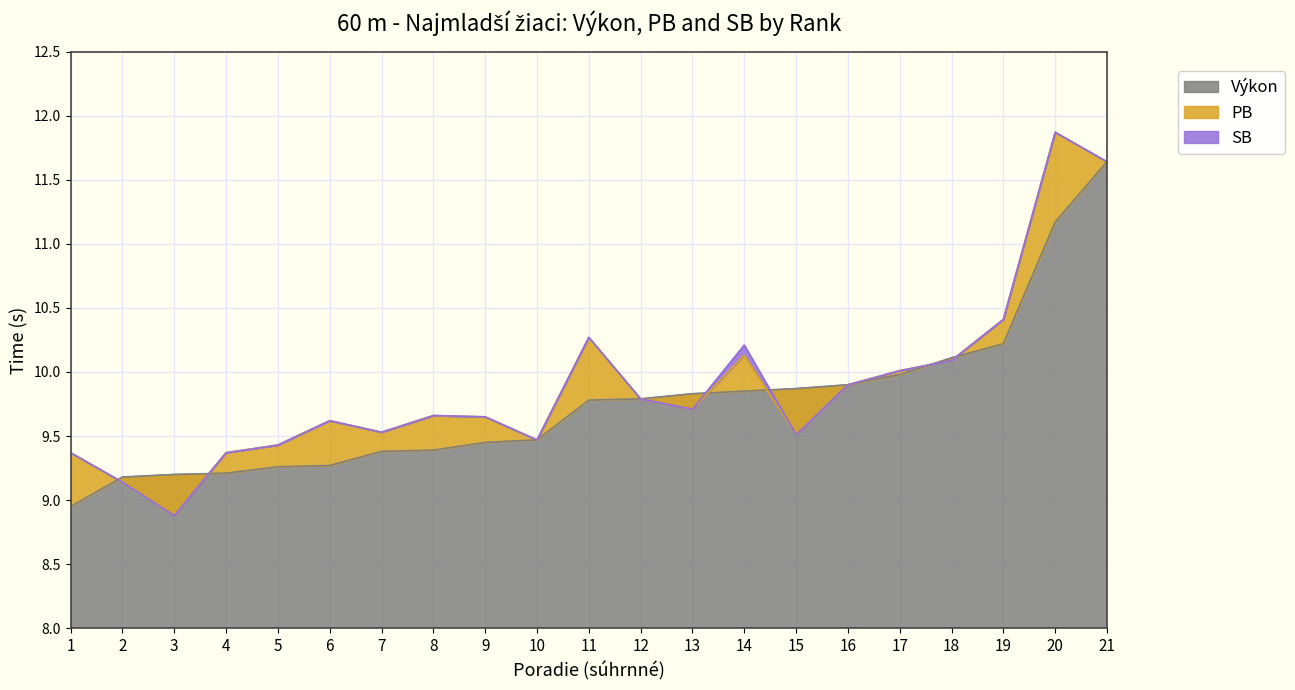

List the series in order of their peak value, lowest first.

Výkon, PB, SB